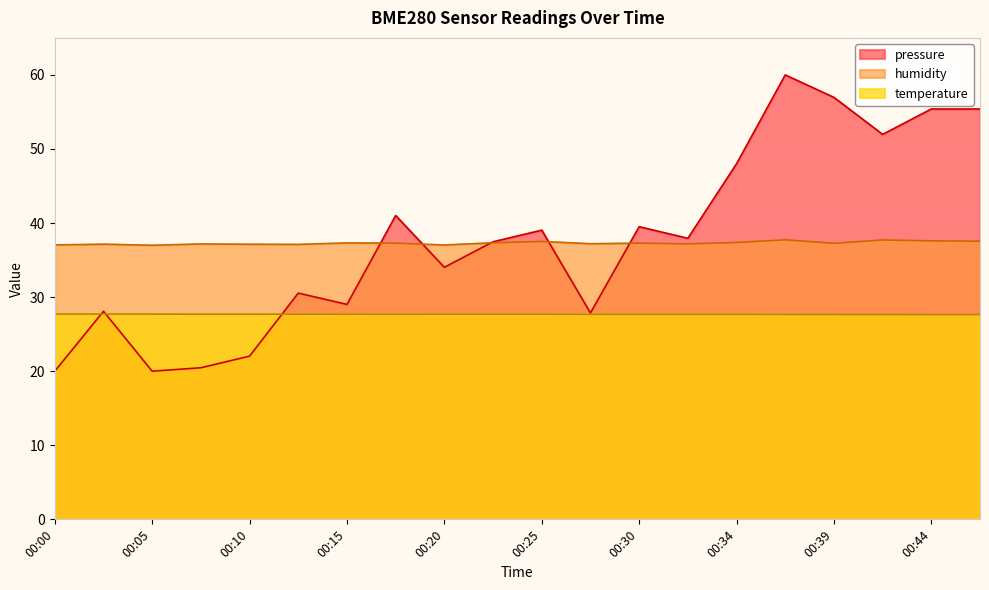

Reading left to right, list all the values displayed in this chart.

pressure: 00:00=20.0	00:03=28.1	00:05=20.0	00:08=20.5	00:10=22.0	00:12=30.5	00:15=29.0	00:17=41.0	00:20=34.0	00:22=37.5	00:25=39.0	00:27=27.9	00:30=39.5	00:32=37.9	00:34=48.0	00:37=60.0	00:39=57.0	00:42=52.0	00:44=55.4	00:47=55.4
temperature: 00:00=27.7	00:03=27.7	00:05=27.7	00:08=27.7	00:10=27.7	00:12=27.7	00:15=27.7	00:17=27.7	00:20=27.7	00:22=27.7	00:25=27.7	00:27=27.7	00:30=27.7	00:32=27.7	00:34=27.7	00:37=27.7	00:39=27.6	00:42=27.6	00:44=27.6	00:47=27.6
humidity: 00:00=37.0	00:03=37.1	00:05=37.0	00:08=37.2	00:10=37.1	00:12=37.1	00:15=37.3	00:17=37.3	00:20=37.0	00:22=37.3	00:25=37.5	00:27=37.2	00:30=37.3	00:32=37.2	00:34=37.4	00:37=37.7	00:39=37.3	00:42=37.7	00:44=37.6	00:47=37.5